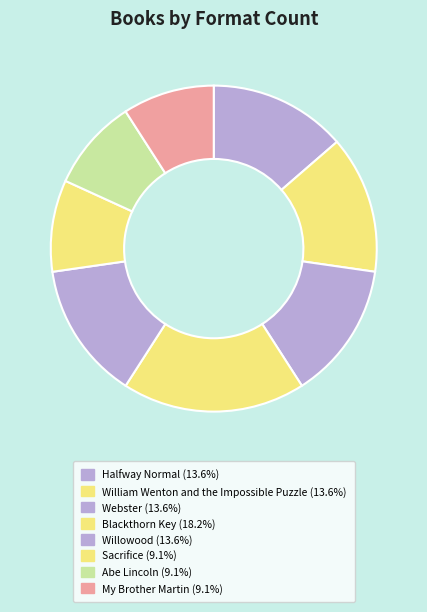

To the nearest percent, what is the difference between the largest and smallest slice percentages?

9%